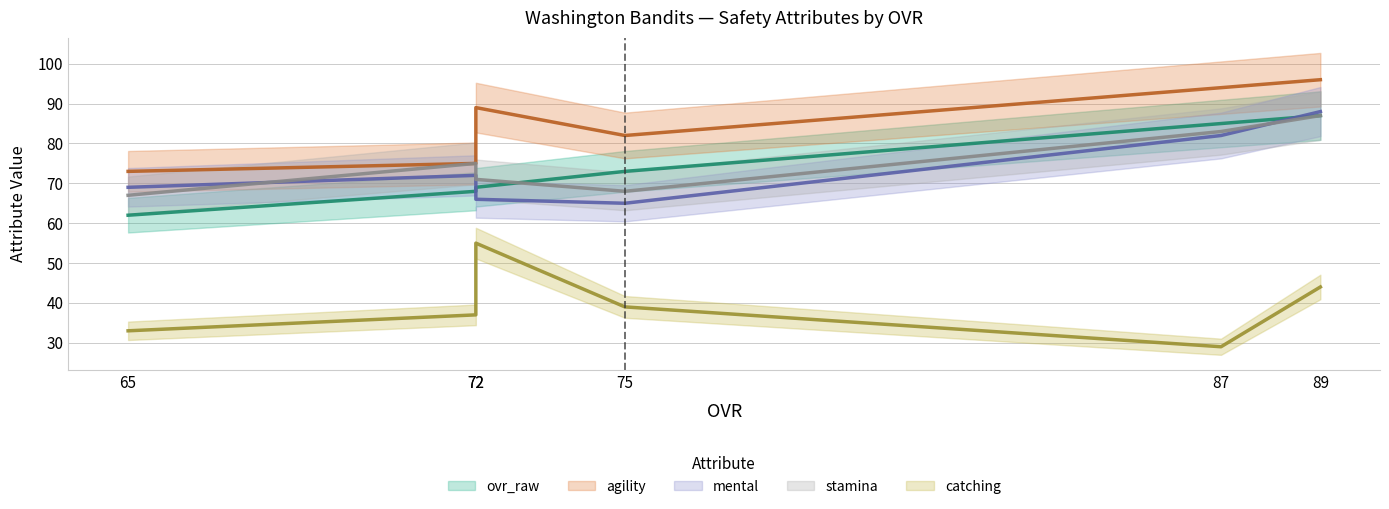

How many interior local peaks does the stamina series have?

1